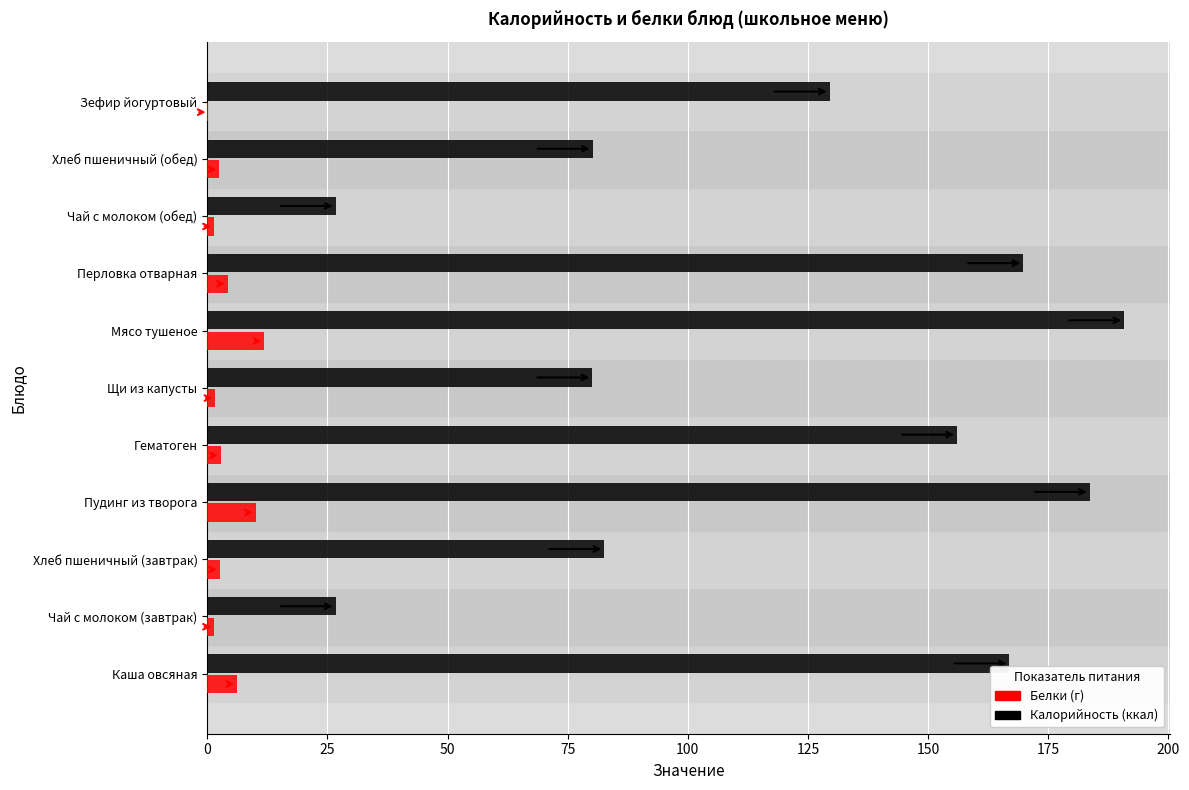

Which category has the highest value across all series?

Мясо тушеное